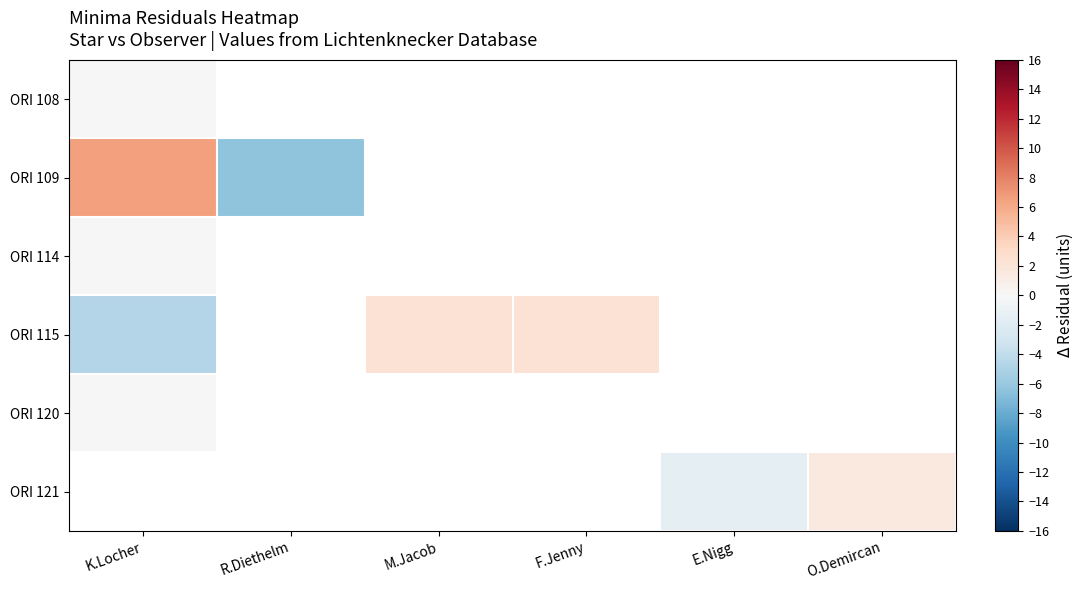

How many values in ORI 109 are below zero?

1